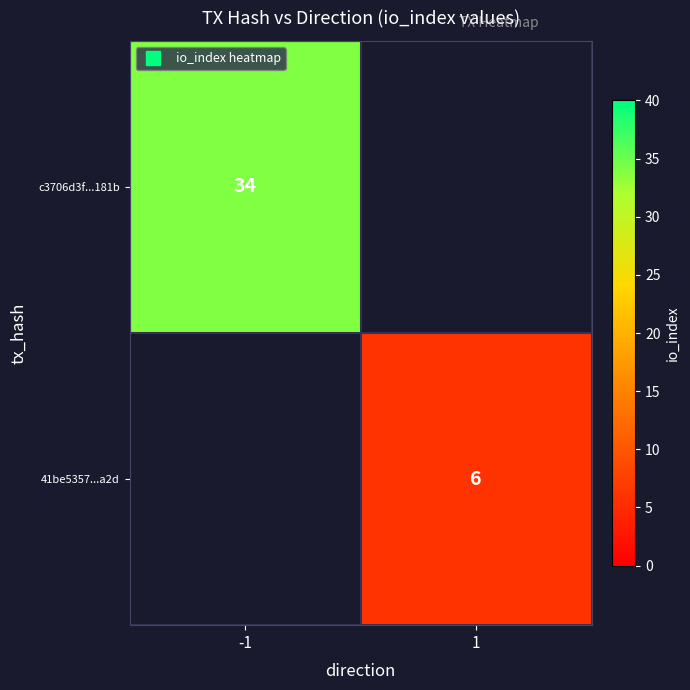

What is the greatest value displayed?

34.0